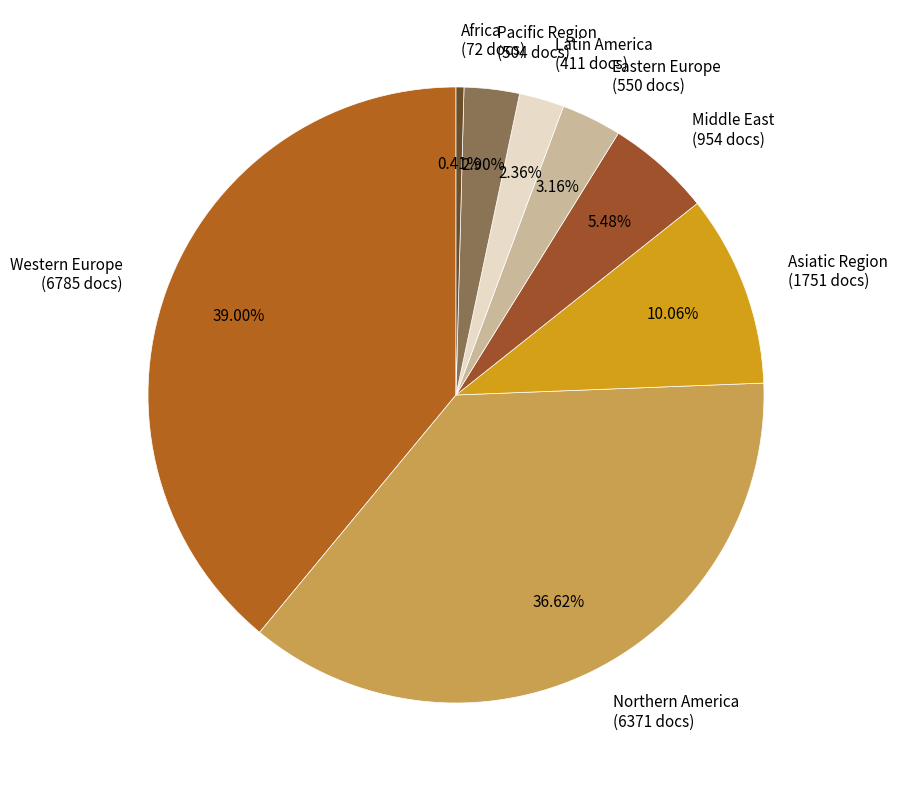

Which has a higher value, Eastern Europe (550 docs) or Asiatic Region (1751 docs)?

Asiatic Region (1751 docs)